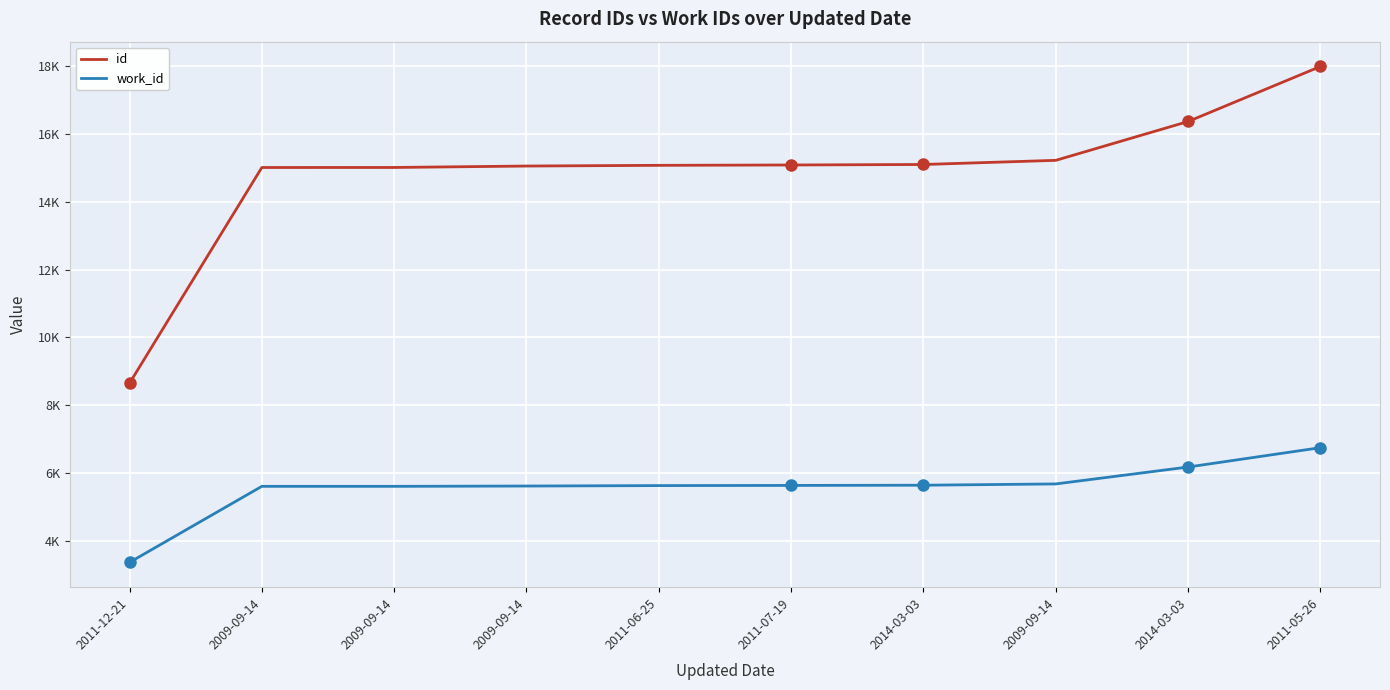

What are all the series names shown in the legend?

id, work_id